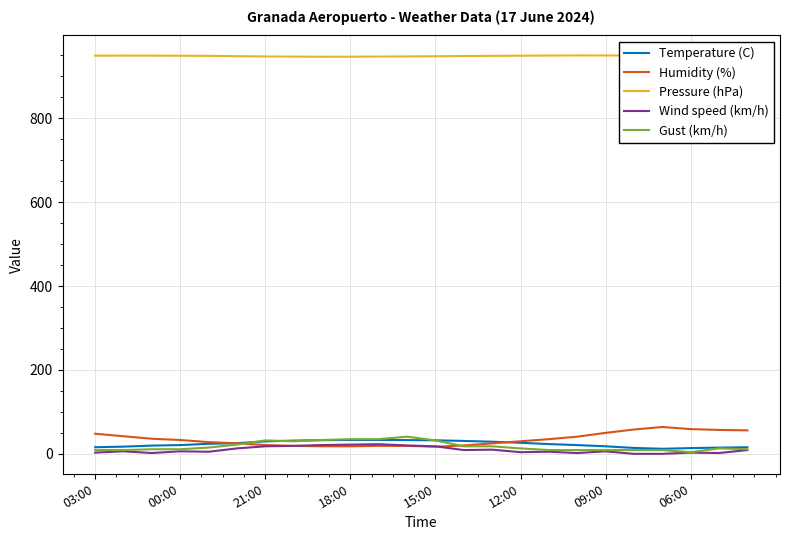

True or false: Gust (km/h) and Pressure (hPa) intersect in this chart.

False